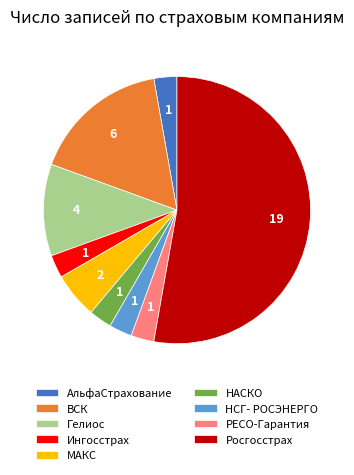

Is it true that НАСКО is 3% of the pie?

True